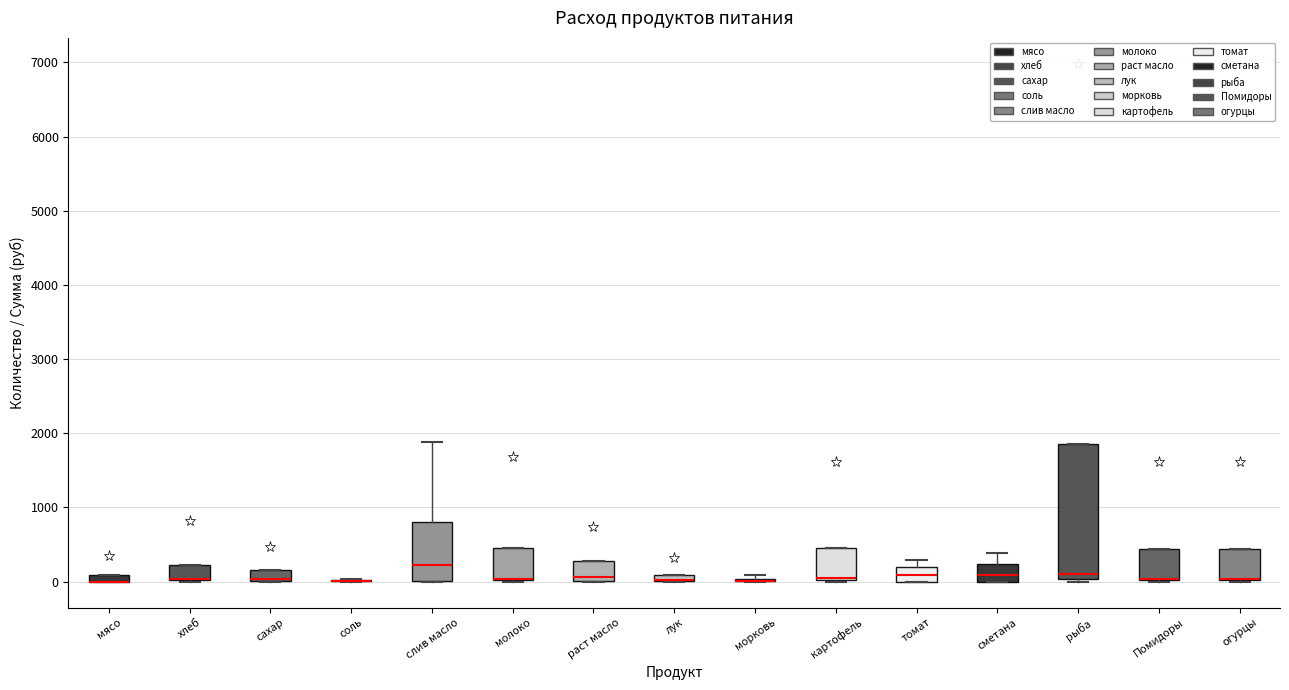

Comparing the boxes themselves (not the whiskers), which one is the tallest?

рыба